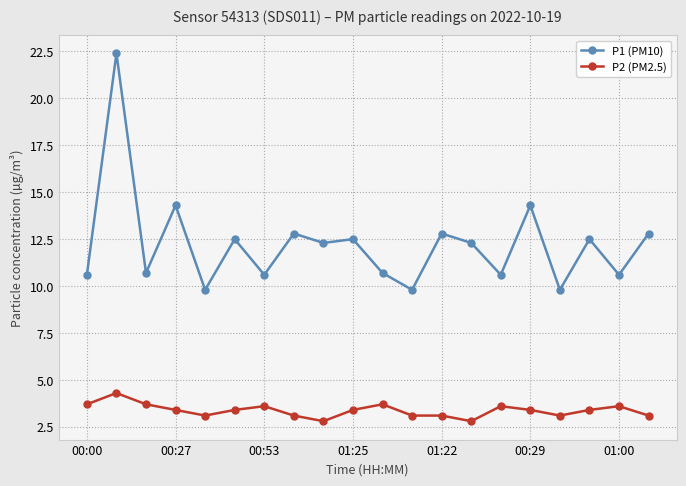

What is the average value of the P1 (PM10) series?

12.2